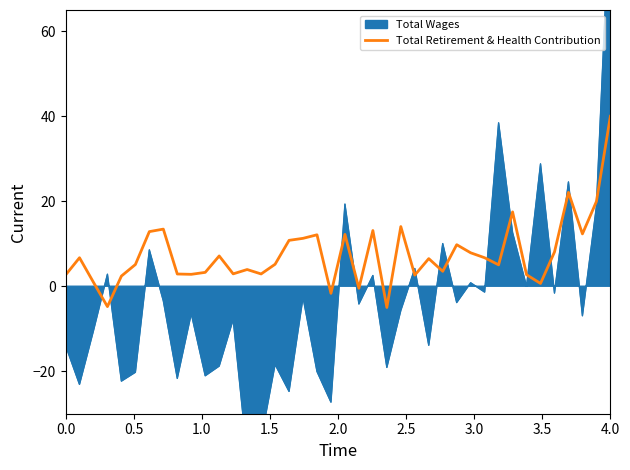

What is the lowest value of the Total Retirement & Health Contribution series?

-5.0